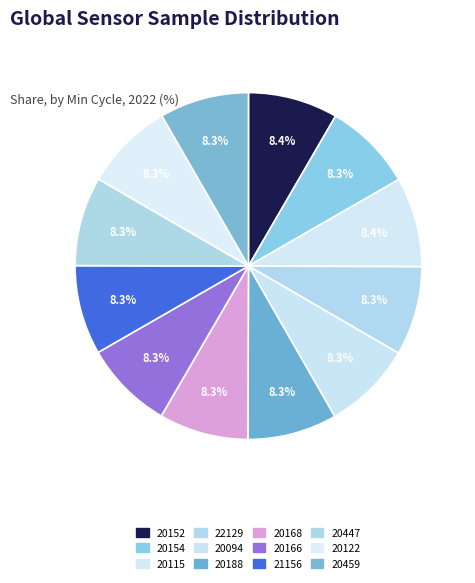

What percentage is NOT represented by 20122?

91.7%